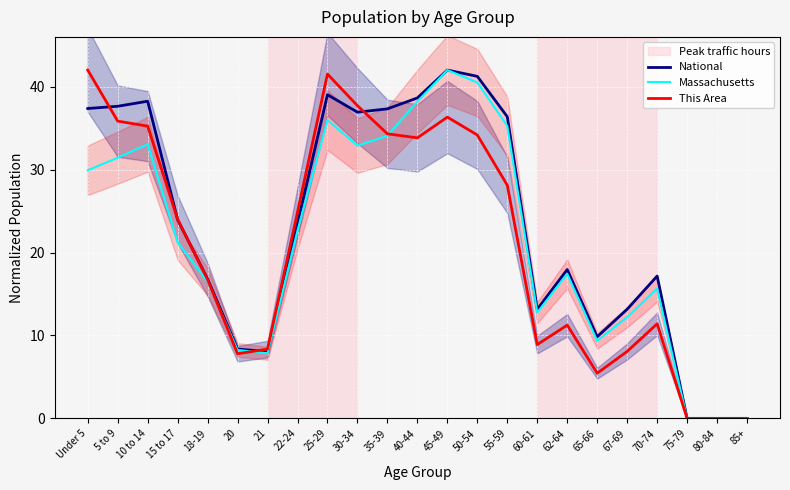

What position from the left is 20?

6